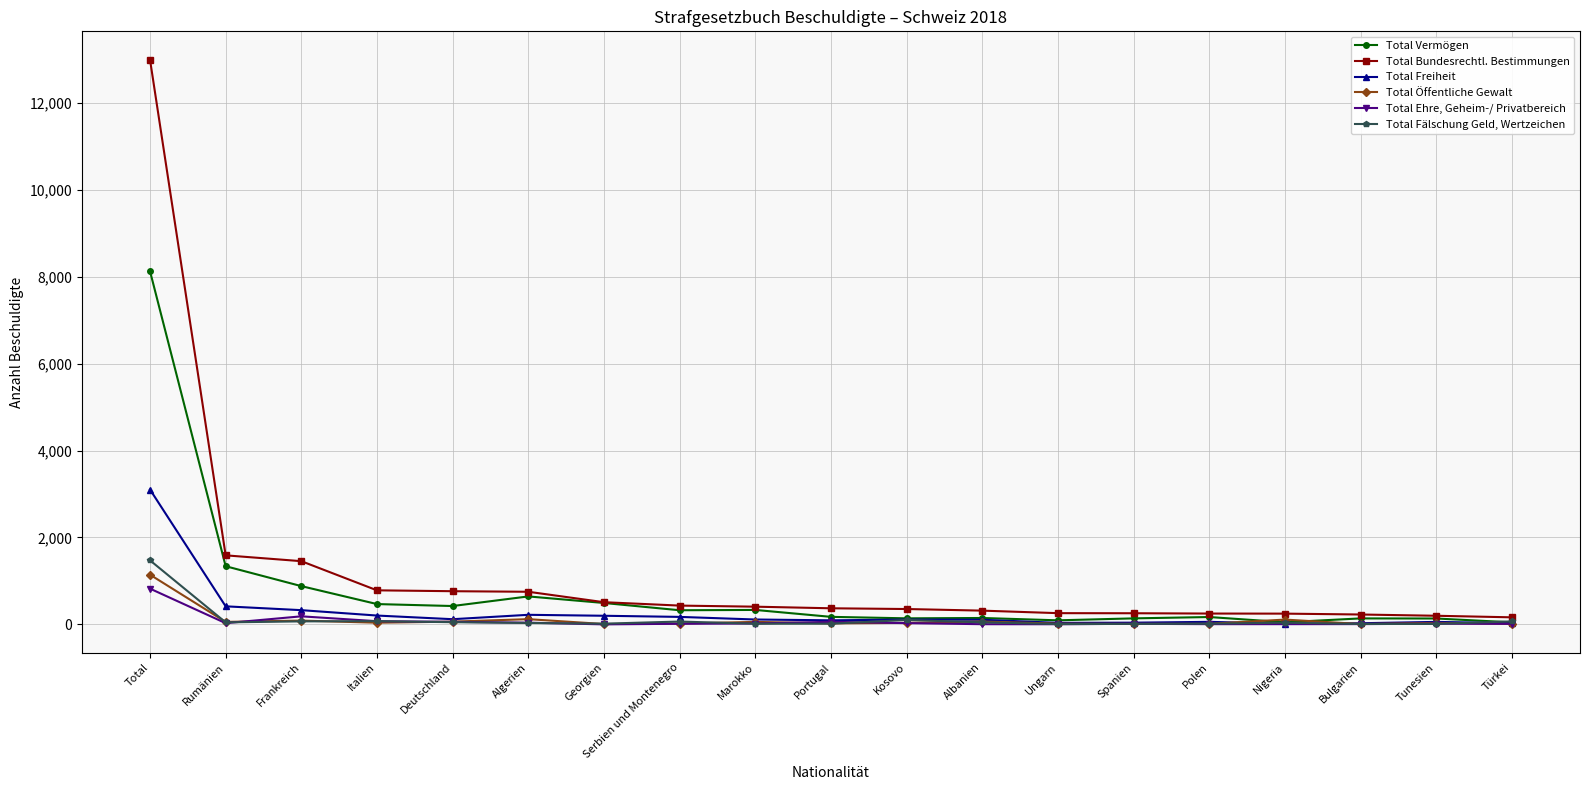

At which category does the chart reach its peak across all series?

Total